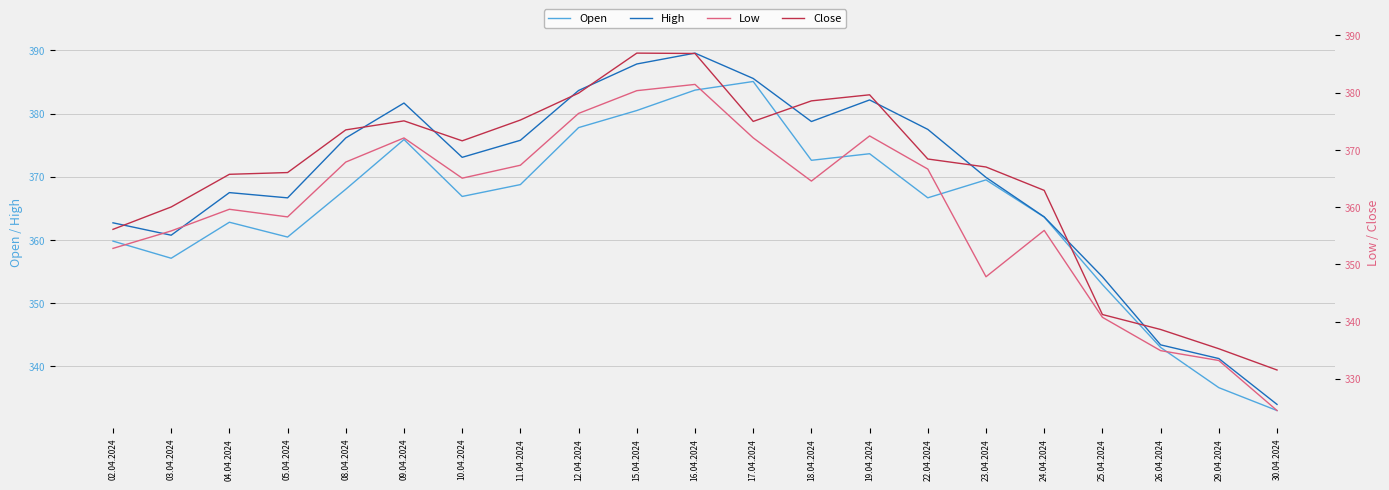

Rank the series at 25.04.2024 from highest to lowest value.

High, Open, Close, Low